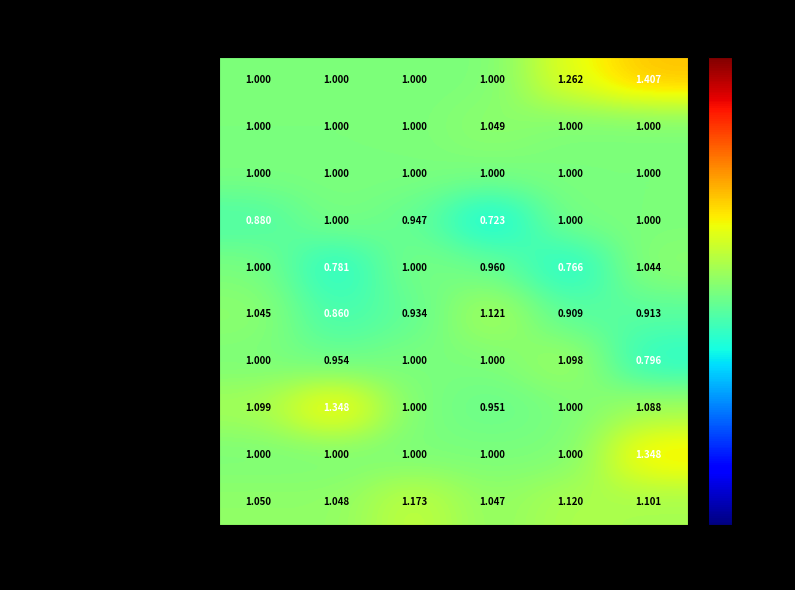

Which series changed the most between Region 1 and Region 2?

Network Health Plan